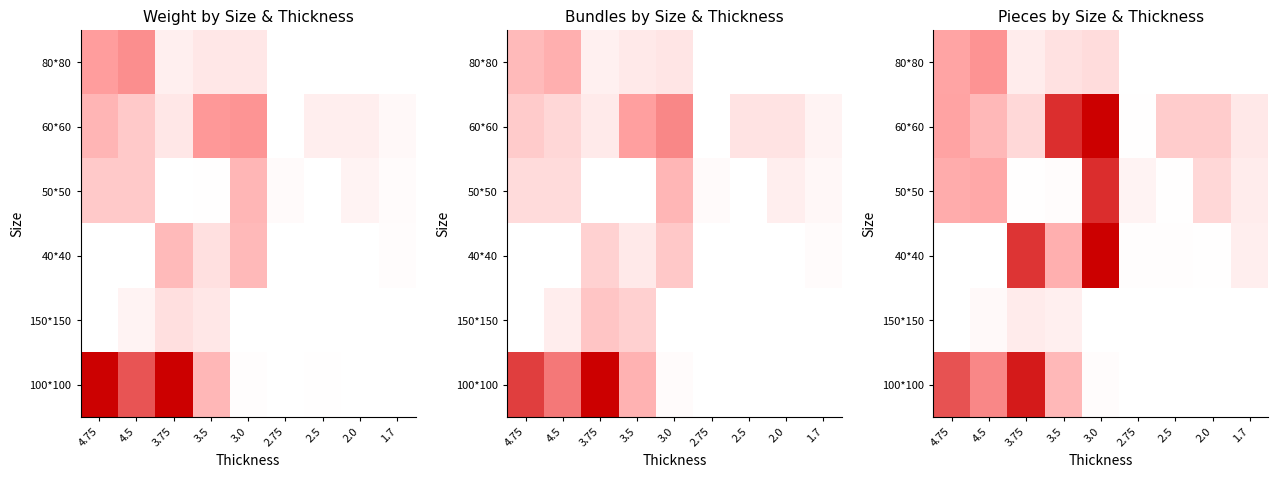

At which category does the chart reach its peak across all series?

3.0